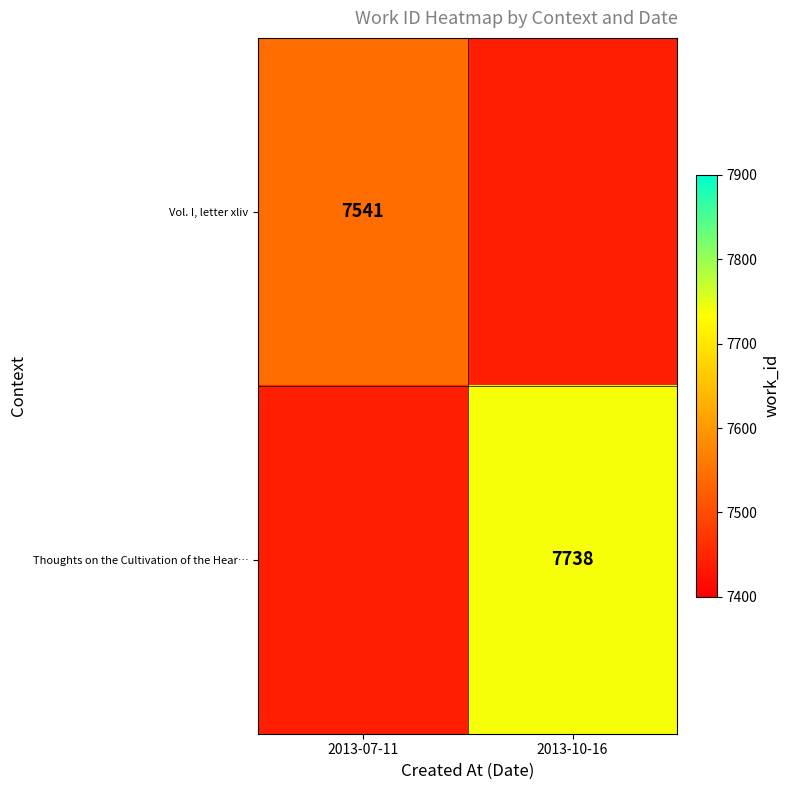

What is the total value across all series at 2013-07-11?

14982